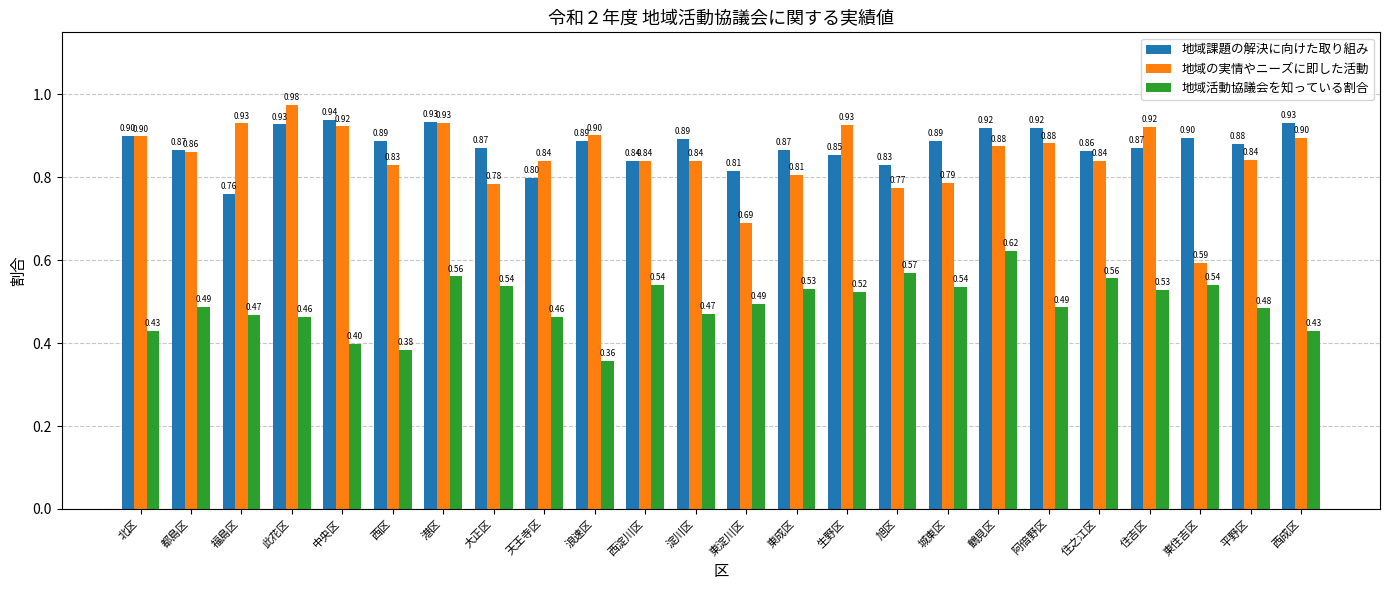

What is the value of the 地域課題の解決に向けた取り組み bar at the 3rd from the left?

0.8